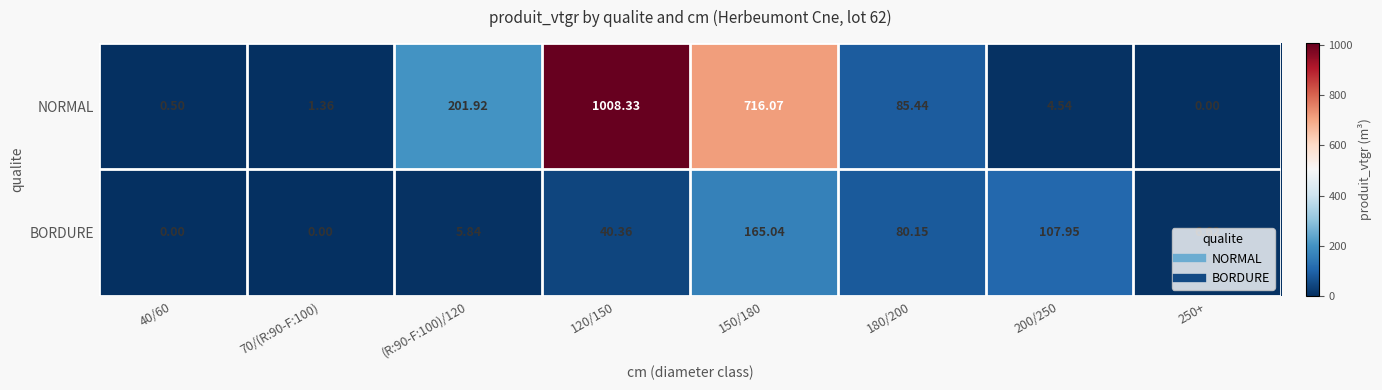

List the series in order of their overall mean, highest first.

NORMAL, BORDURE